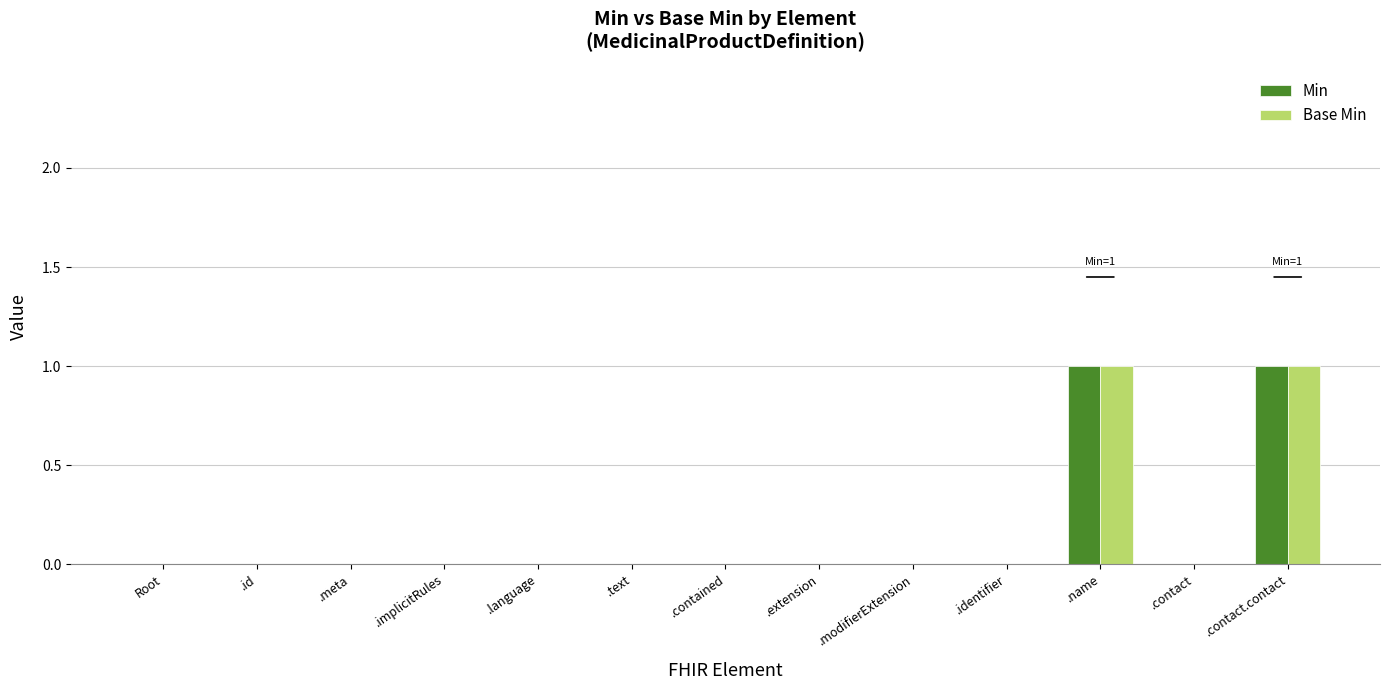

The value of Min at .implicitRules is 0. True or false?

True